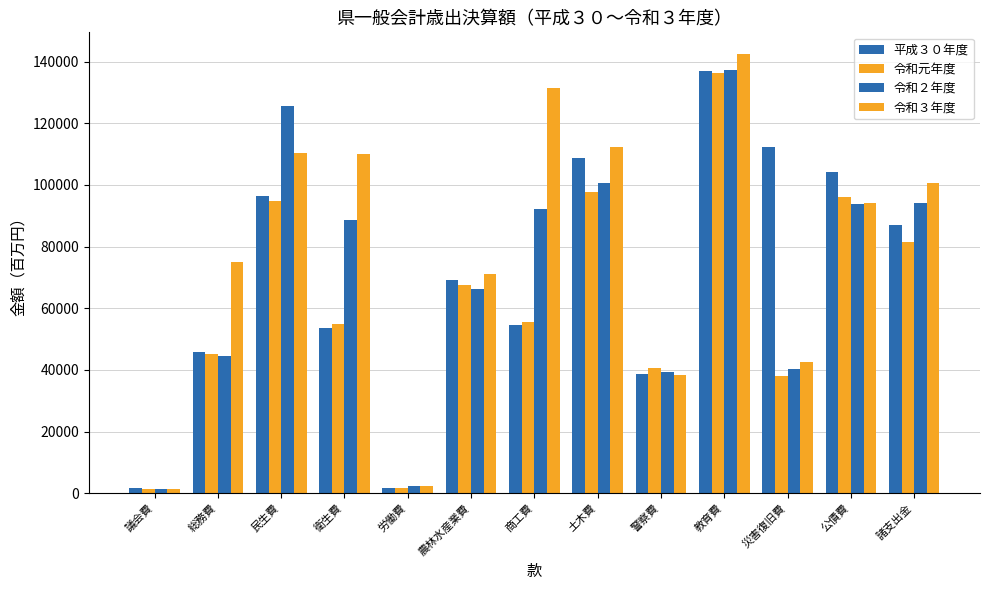

How many bars are there in each group?

4